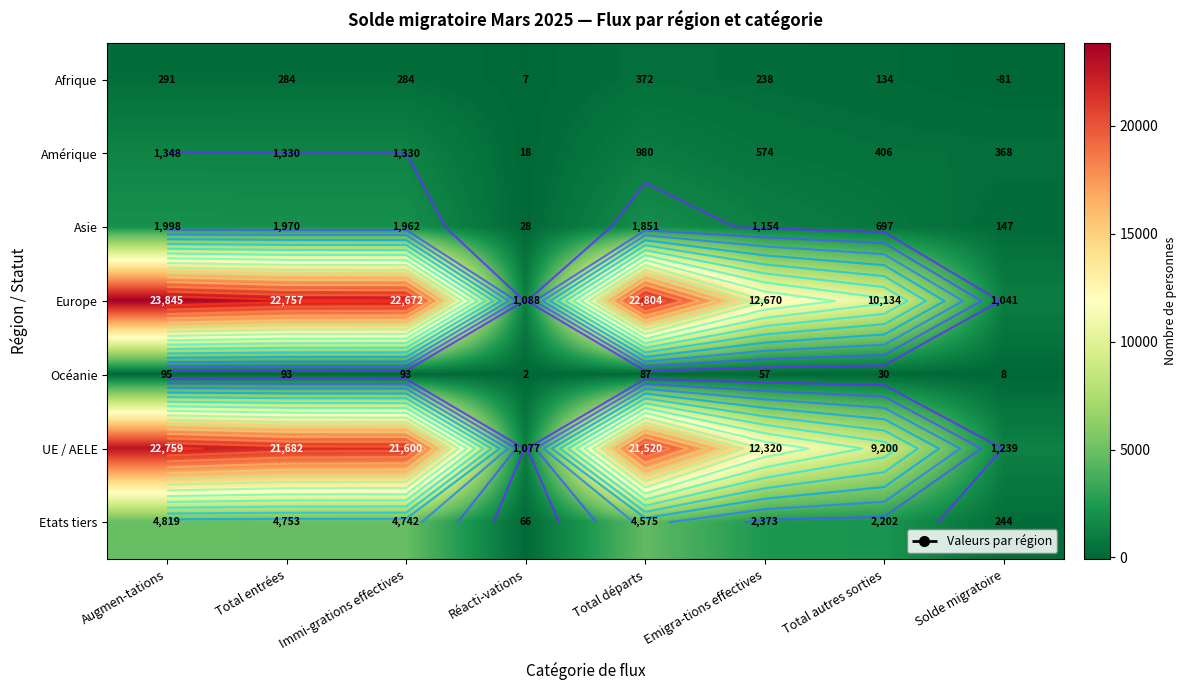

The Afrique series shows 5 at Réacti-vations. True or false?

False